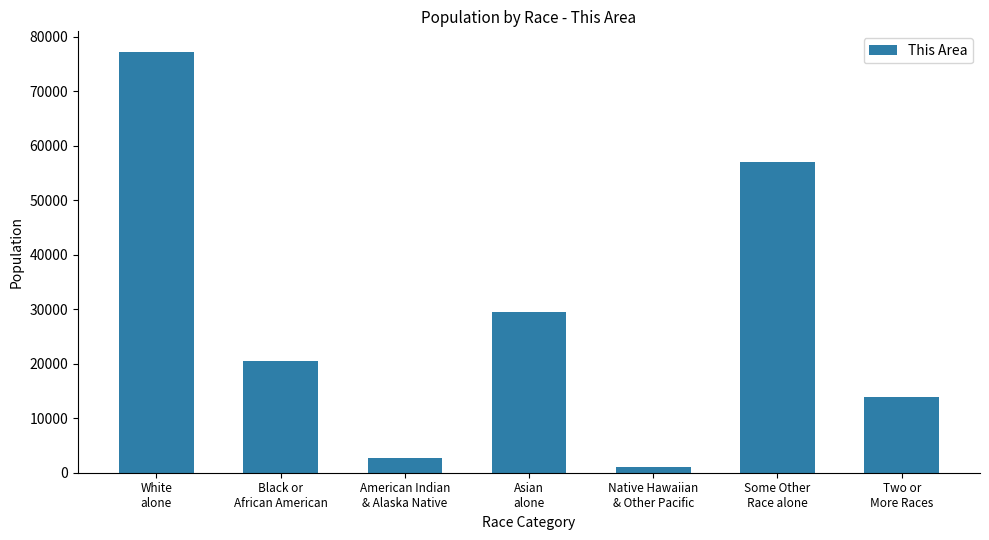

The value at American Indian
& Alaska Native is 2755. True or false?

True